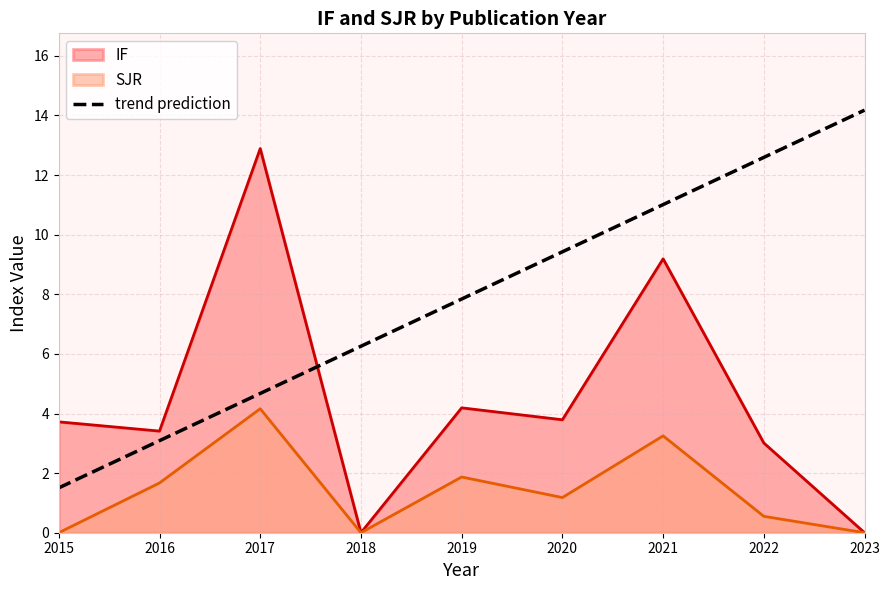

List the labels in order of trend prediction value, smallest first.

2015, 2016, 2017, 2018, 2019, 2020, 2021, 2022, 2023